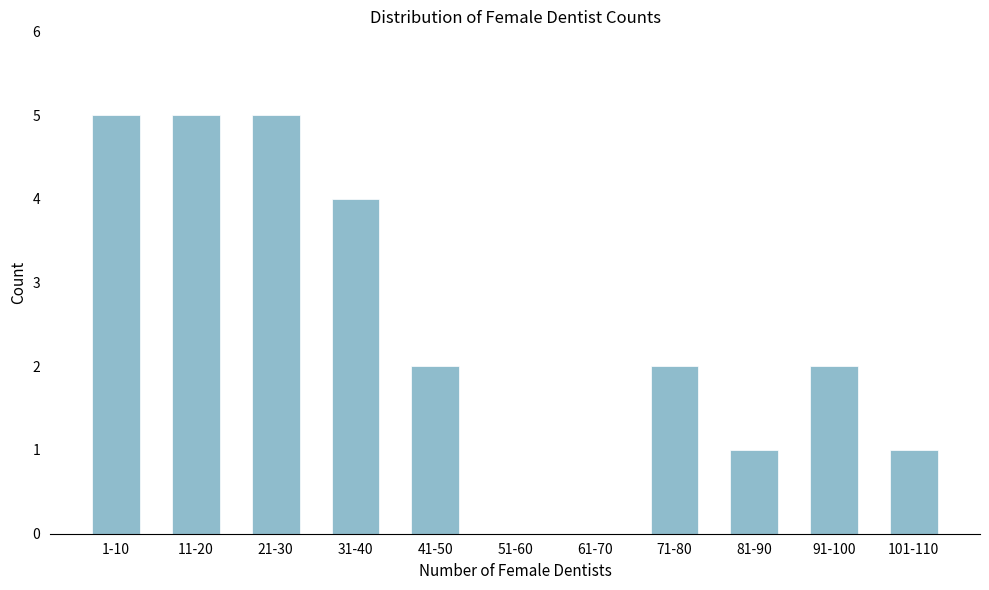

Reading left to right, list all the values displayed in this chart.

1-10=5	11-20=5	21-30=5	31-40=4	41-50=2	51-60=0	61-70=0	71-80=2	81-90=1	91-100=2	101-110=1